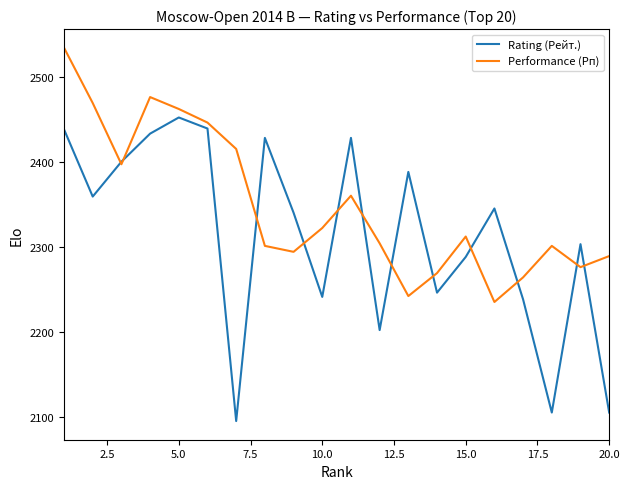

Which series has the largest total across all categories?

Performance (Рп)